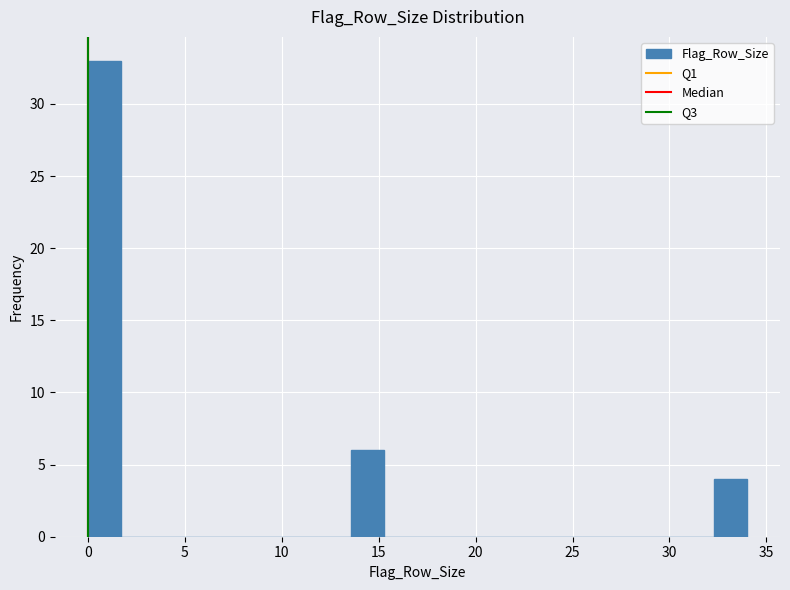

Around what value on the x-axis is the tallest bar? Give the approximate position of its centre, as read against the axis.

1.0